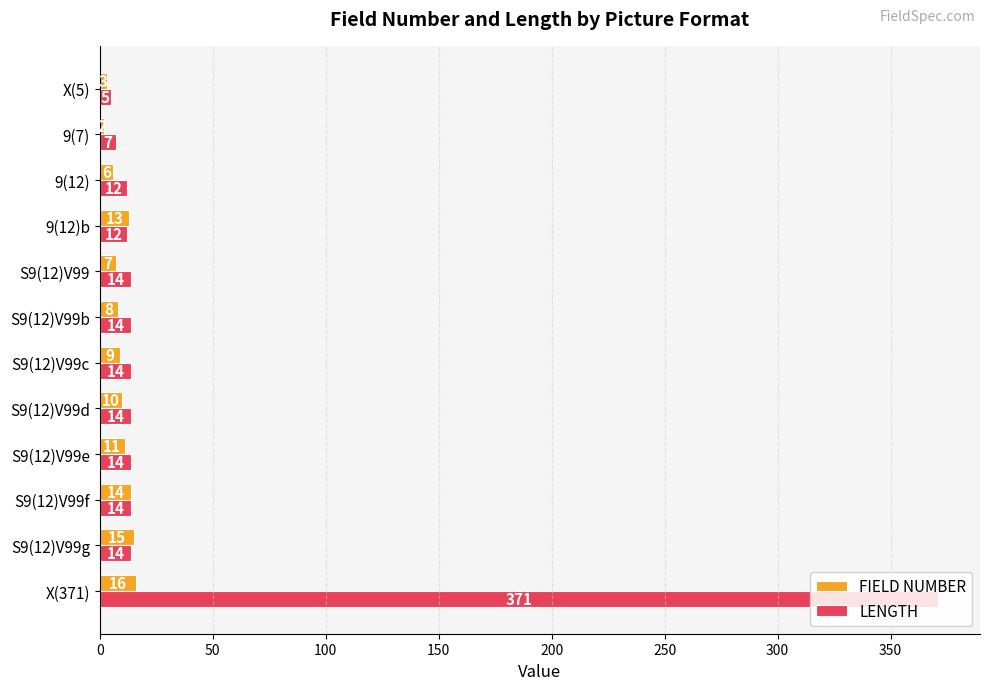

What is the approximate value of LENGTH at 9(12)?

12